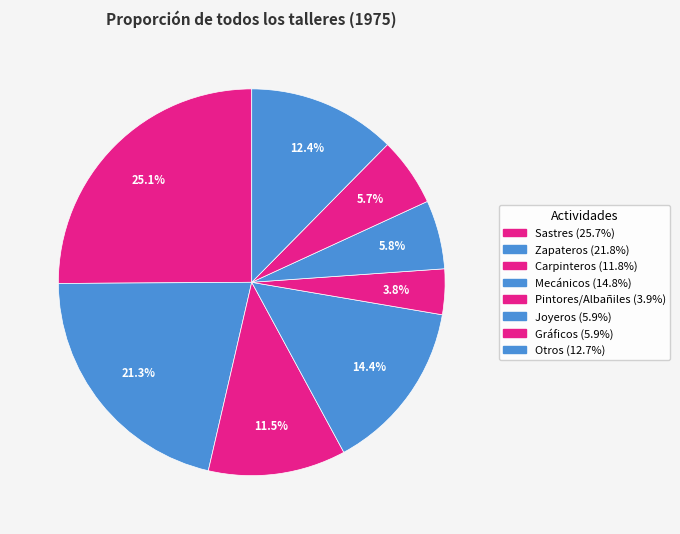

To the nearest percent, what portion does Zapateros represent?

21%